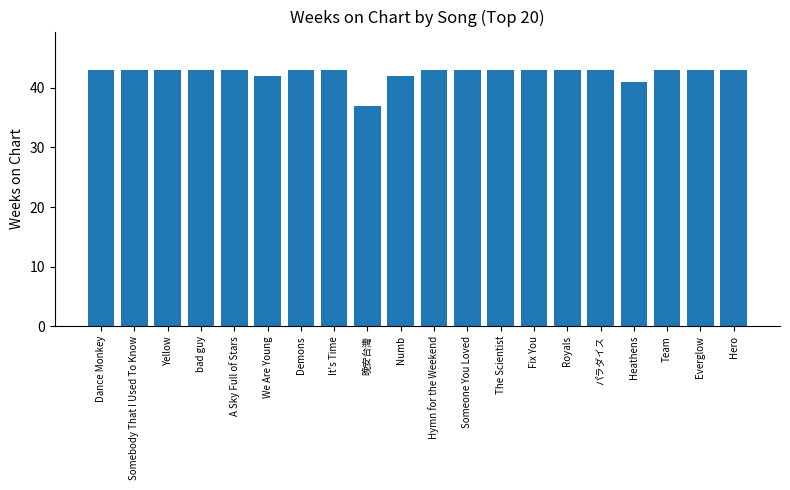

What is the value of the 13th bar from the left?

43